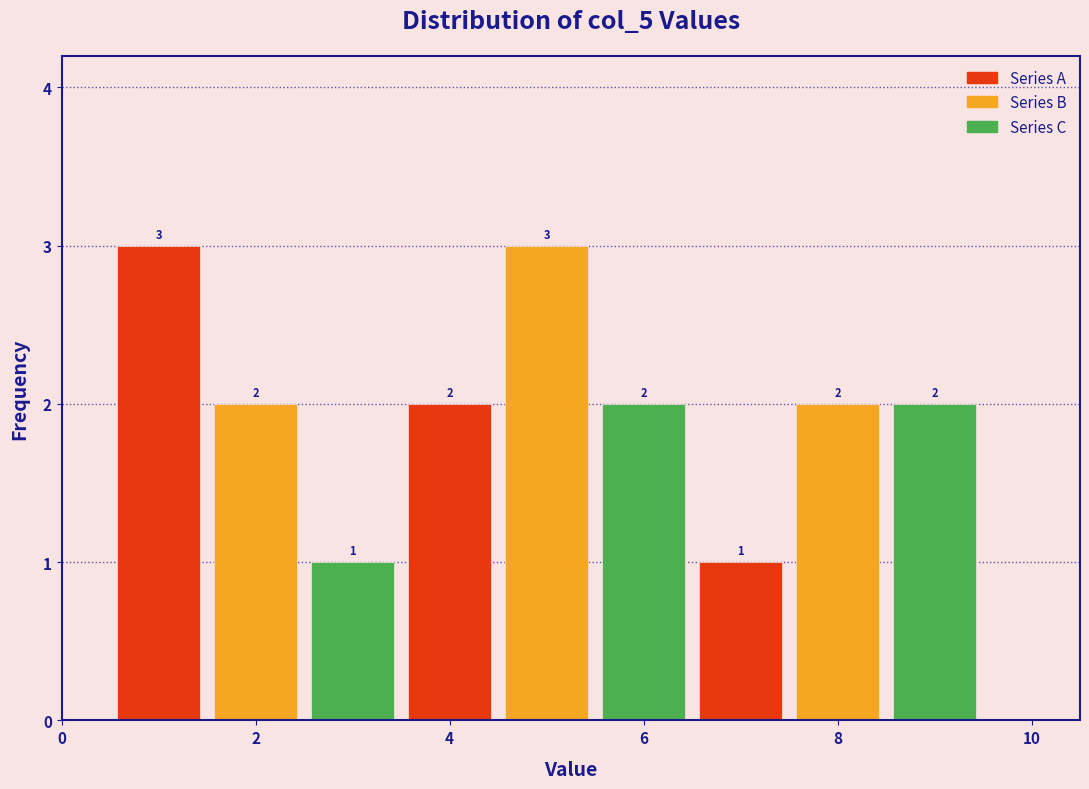

Reading left to right, transcribe this chart: for each bar, give the range it covers on the x-axis and its height. The bar edges are not printed on the chart, so give them approximately, as read against the axis.

0.5 to 1.5: 3
1.5 to 2.5: 2
2.5 to 3.5: 1
3.5 to 4.5: 2
4.5 to 5.5: 3
5.5 to 6.5: 2
6.5 to 7.5: 1
7.5 to 8.5: 2
8.5 to 9.5: 2